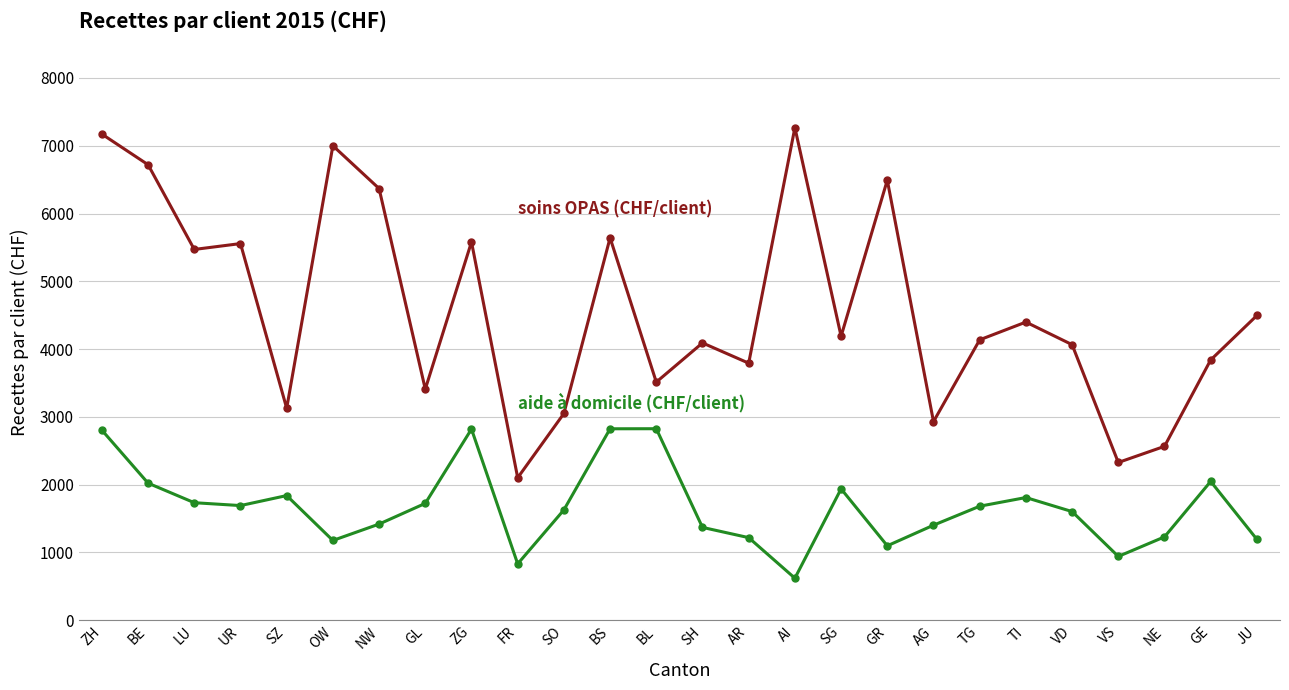

What is the smallest value displayed?

619.9